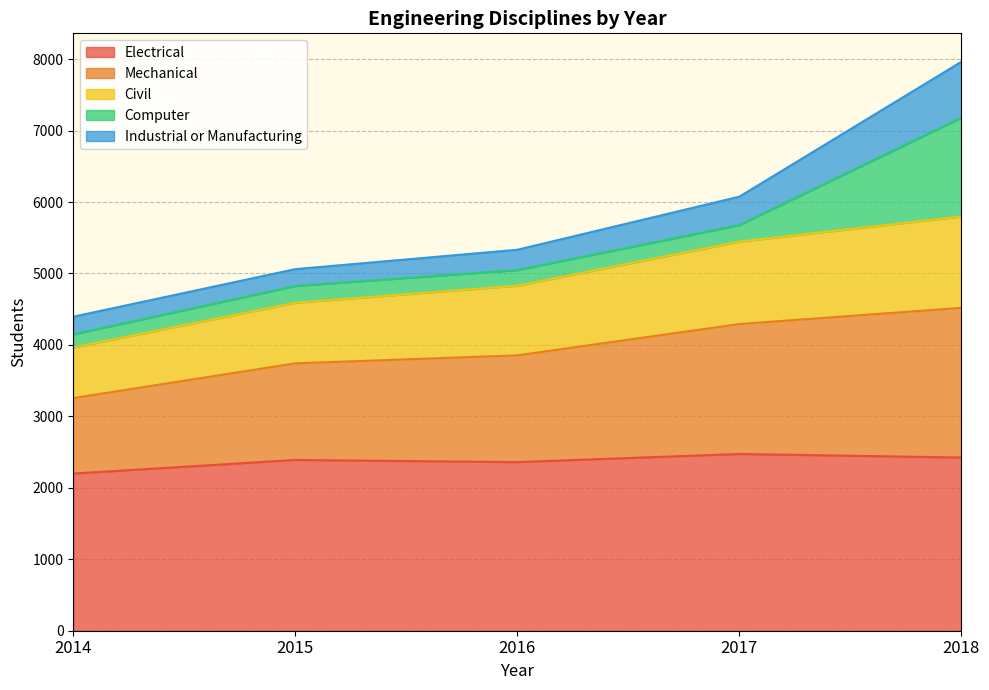

Between 2014 and 2017, which is larger?

2017